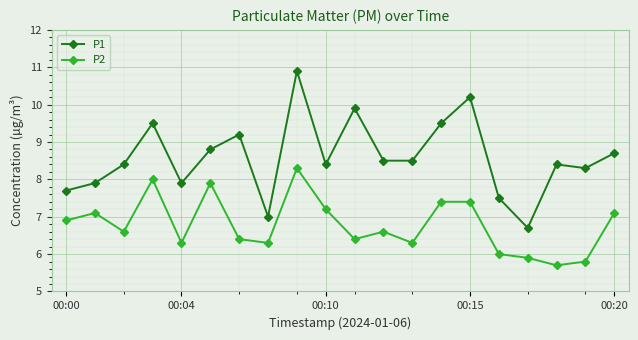

True or false: P1 has more than 0 points higher than both neighbors.

True